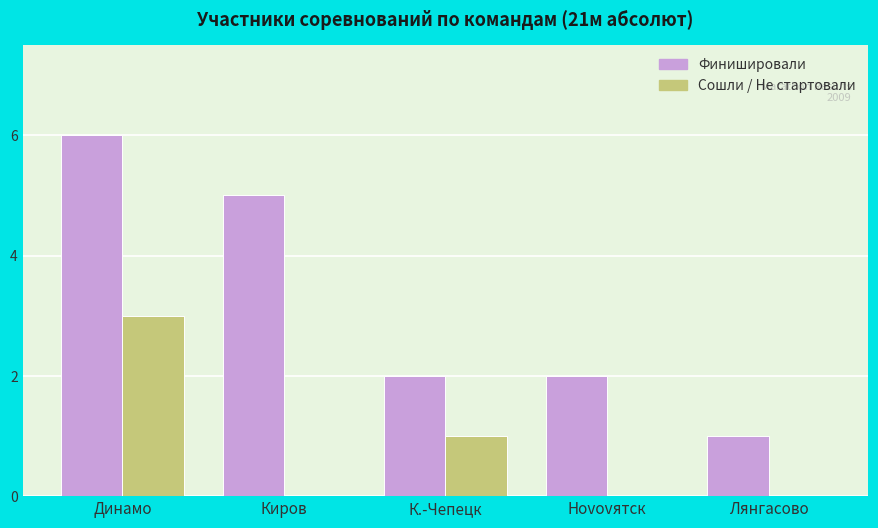

At which category is the sum across all series the highest?

Динамо